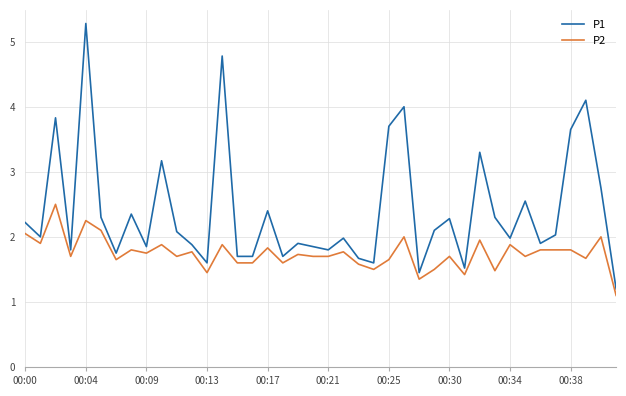

What is the maximum value for P2?

2.5